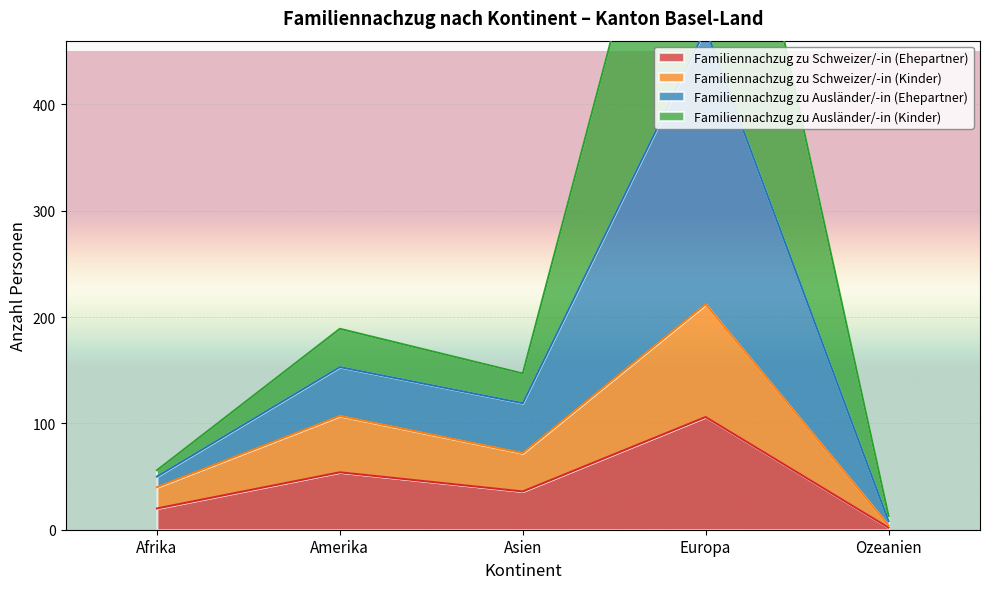

Which series has the largest range (max minus min)?

Familiennachzug zu Ausländer/-in (Ehepartner)